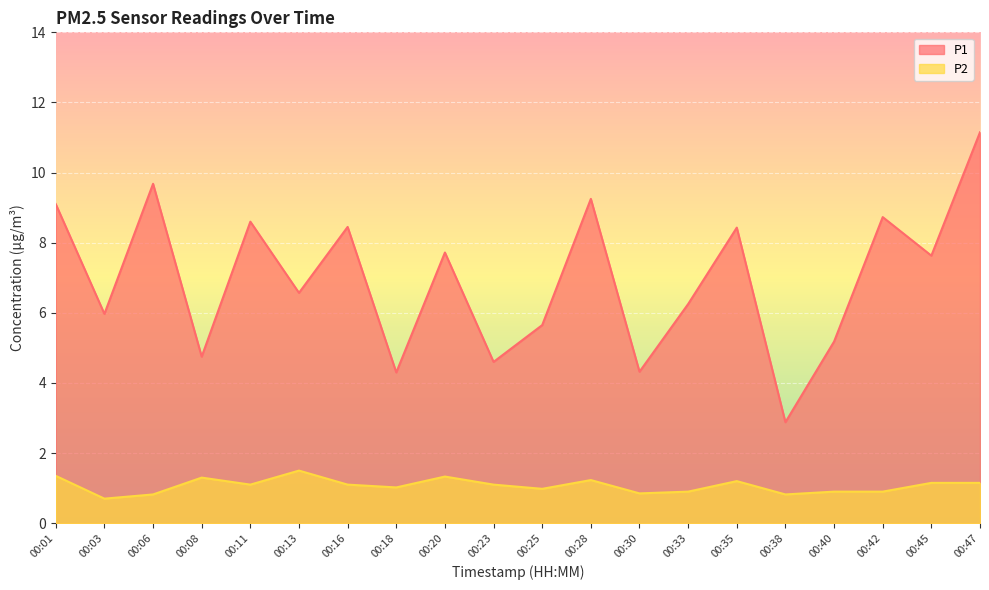

What is the value of the P2 point at the 20th from the left?

1.1